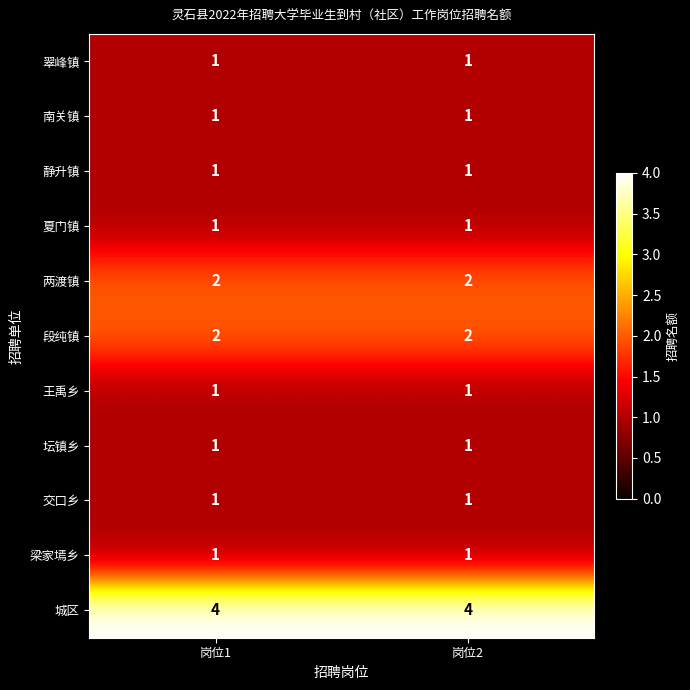

What is the sum of all 段纯镇 values?

4